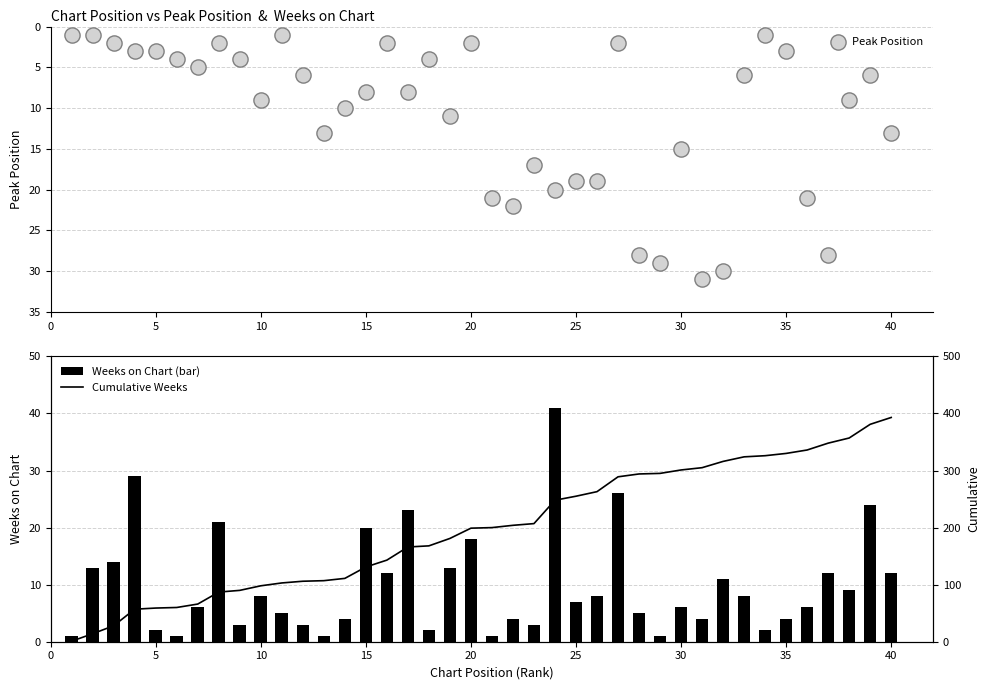

What are all the series names shown in the legend?

Peak Position, Weeks on Chart (bar), Cumulative Weeks